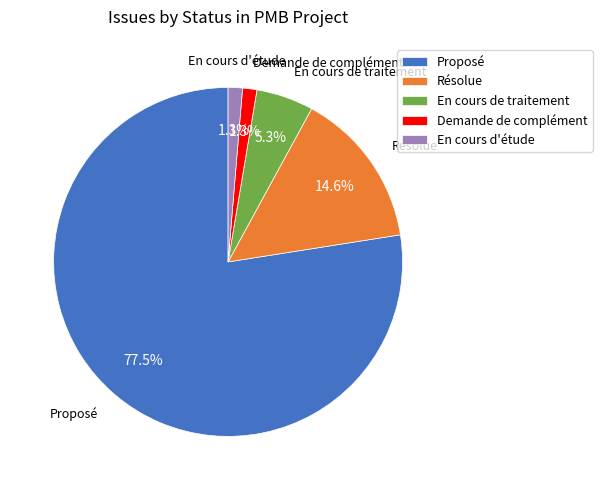

To the nearest percent, what is the combined percentage of En cours d'étude and Proposé?

79%